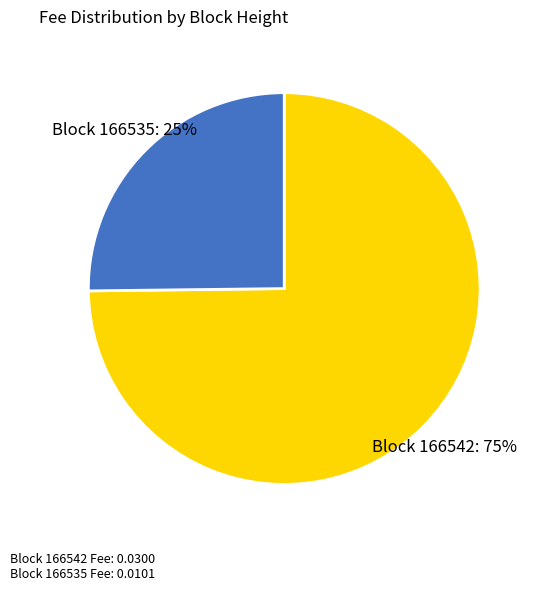

Is there a majority slice in this chart?

Yes